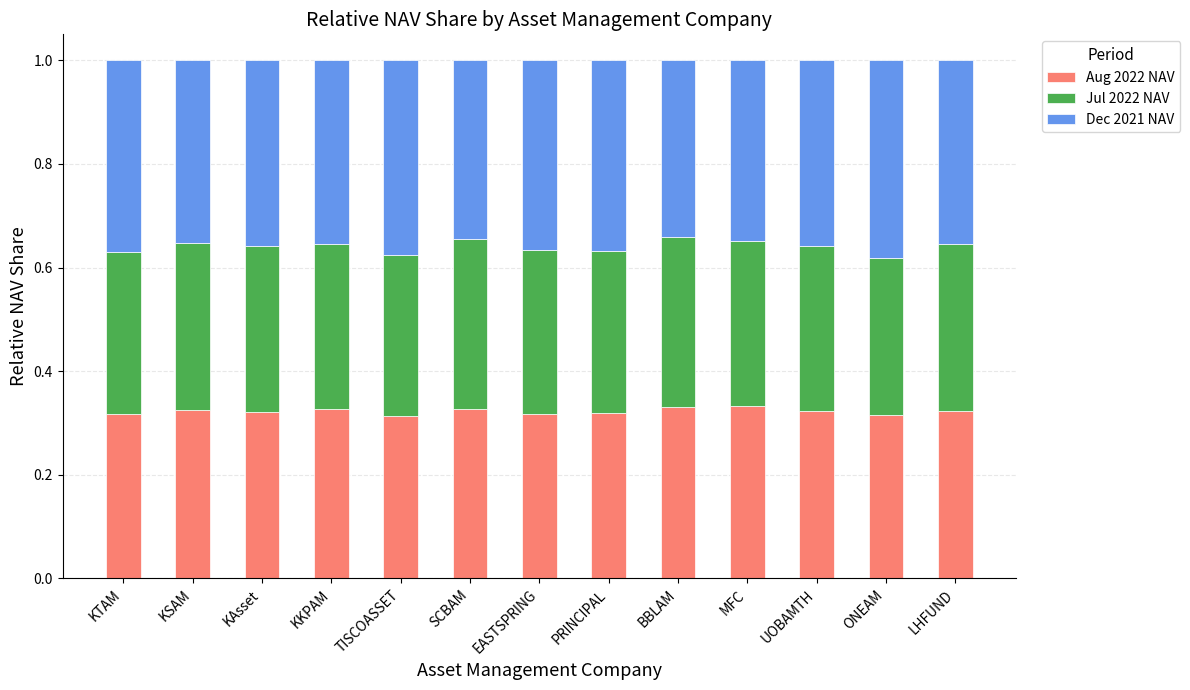

What is the total value across all series at KTAM?

1.0